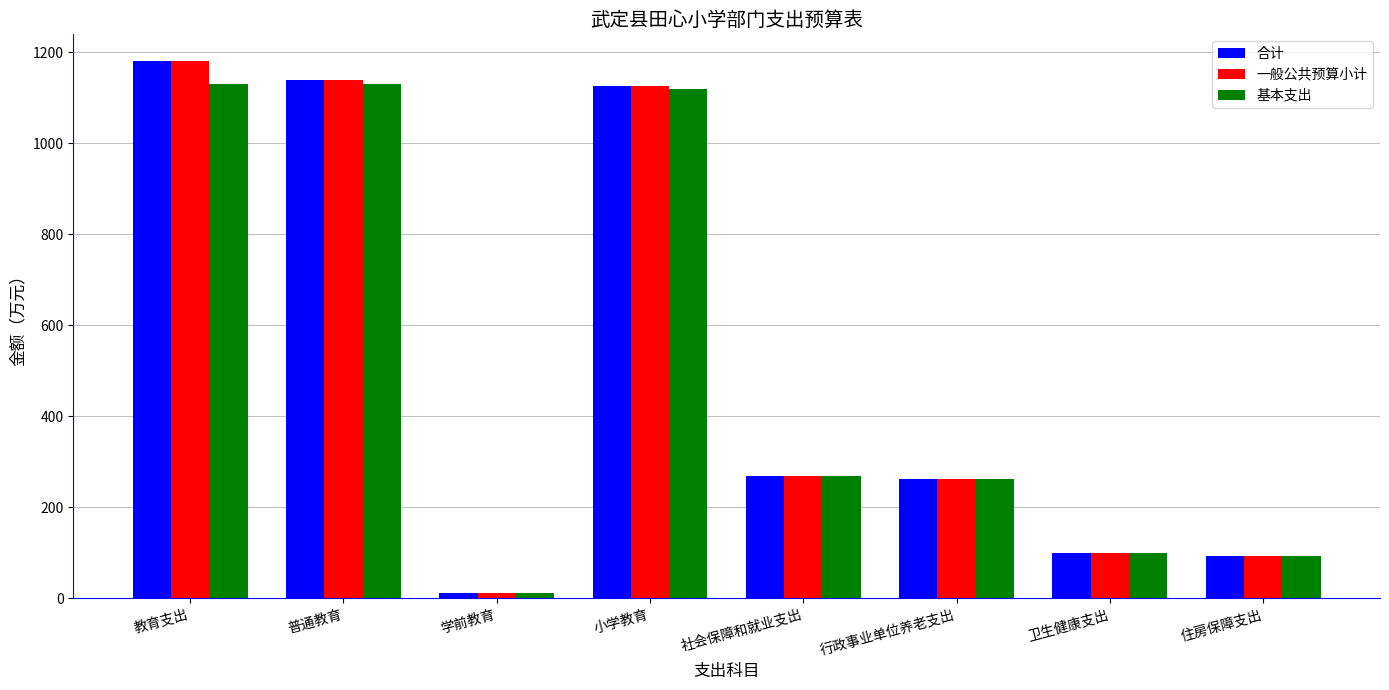

What is the average value of the 合计 series?

522.2